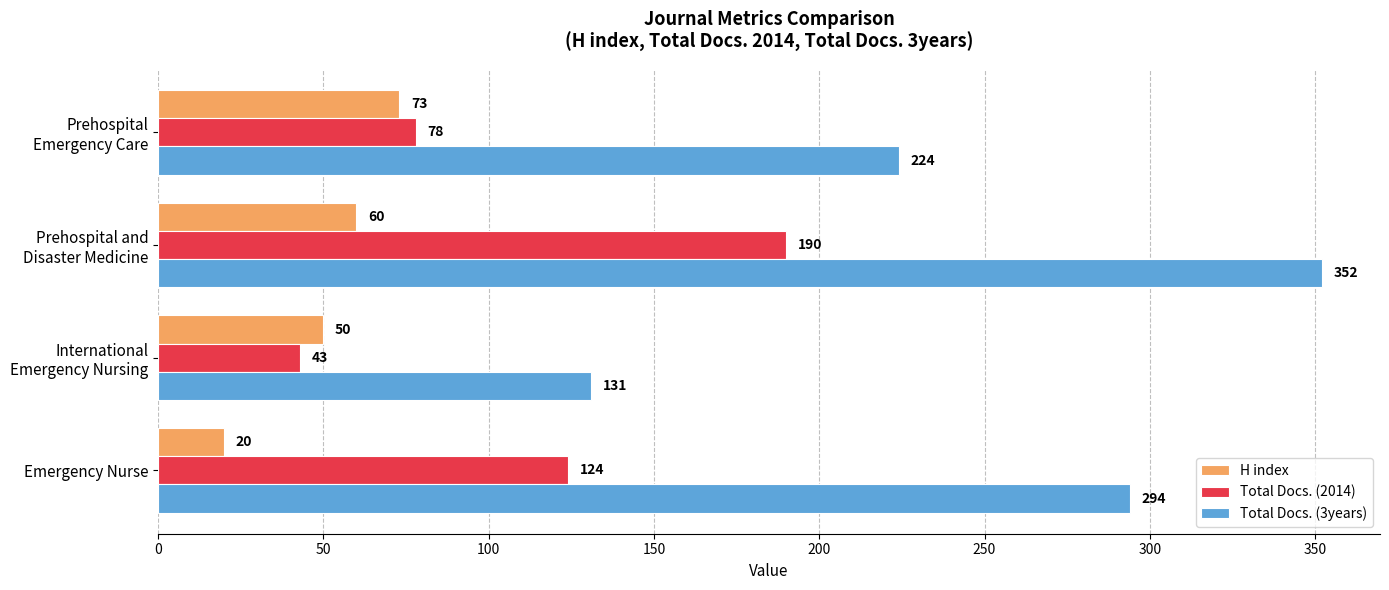

At which category is the sum across all series the highest?

Prehospital and
Disaster Medicine